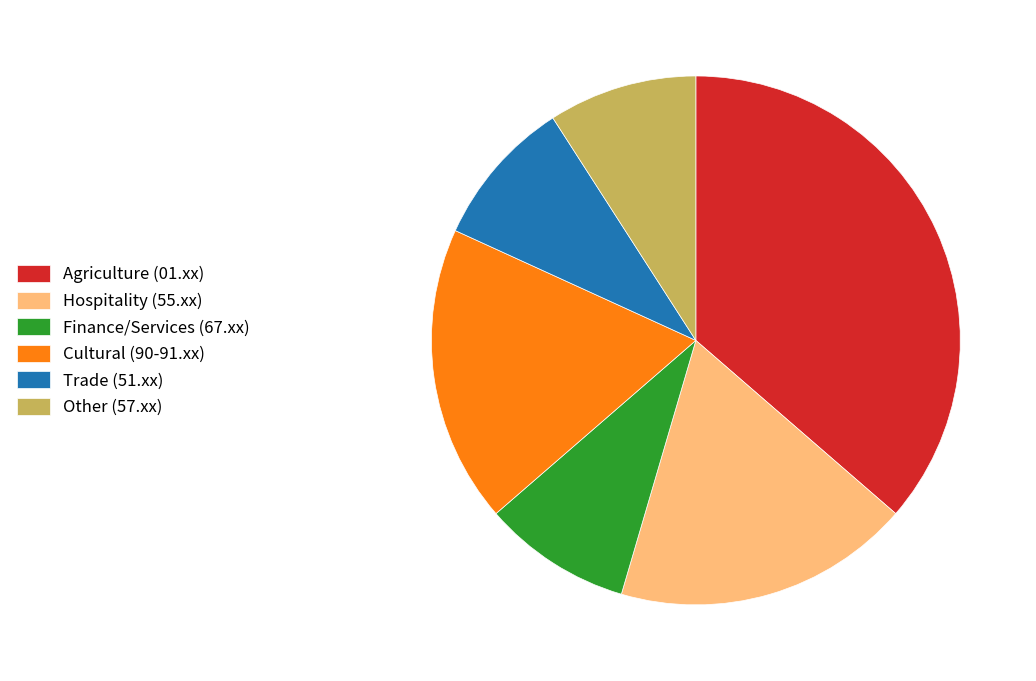

Which slice is the largest?

Agriculture (01.xx)